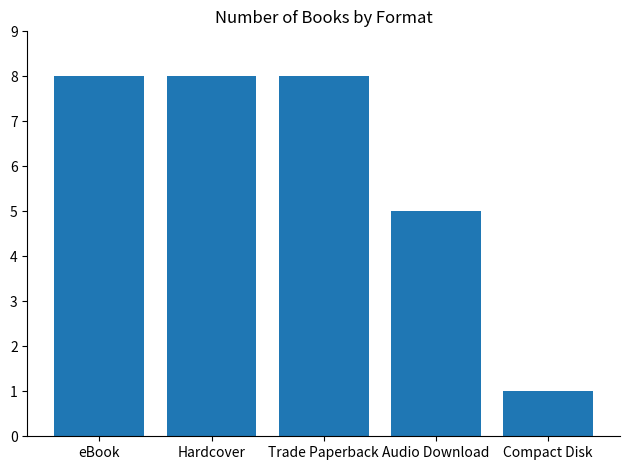

Reading left to right, transcribe all the data shown in this chart.

eBook=8	Hardcover=8	Trade Paperback=8	Audio Download=5	Compact Disk=1